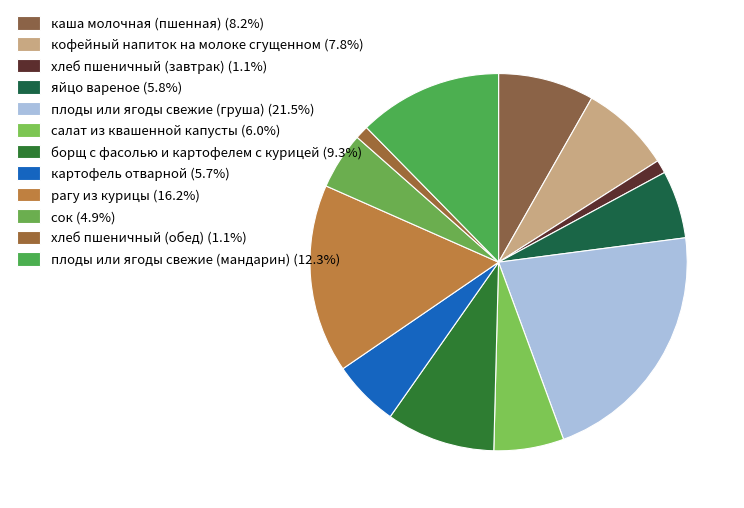

To the nearest percent, what percentage of the pie is хлеб пшеничный (завтрак)?

1%